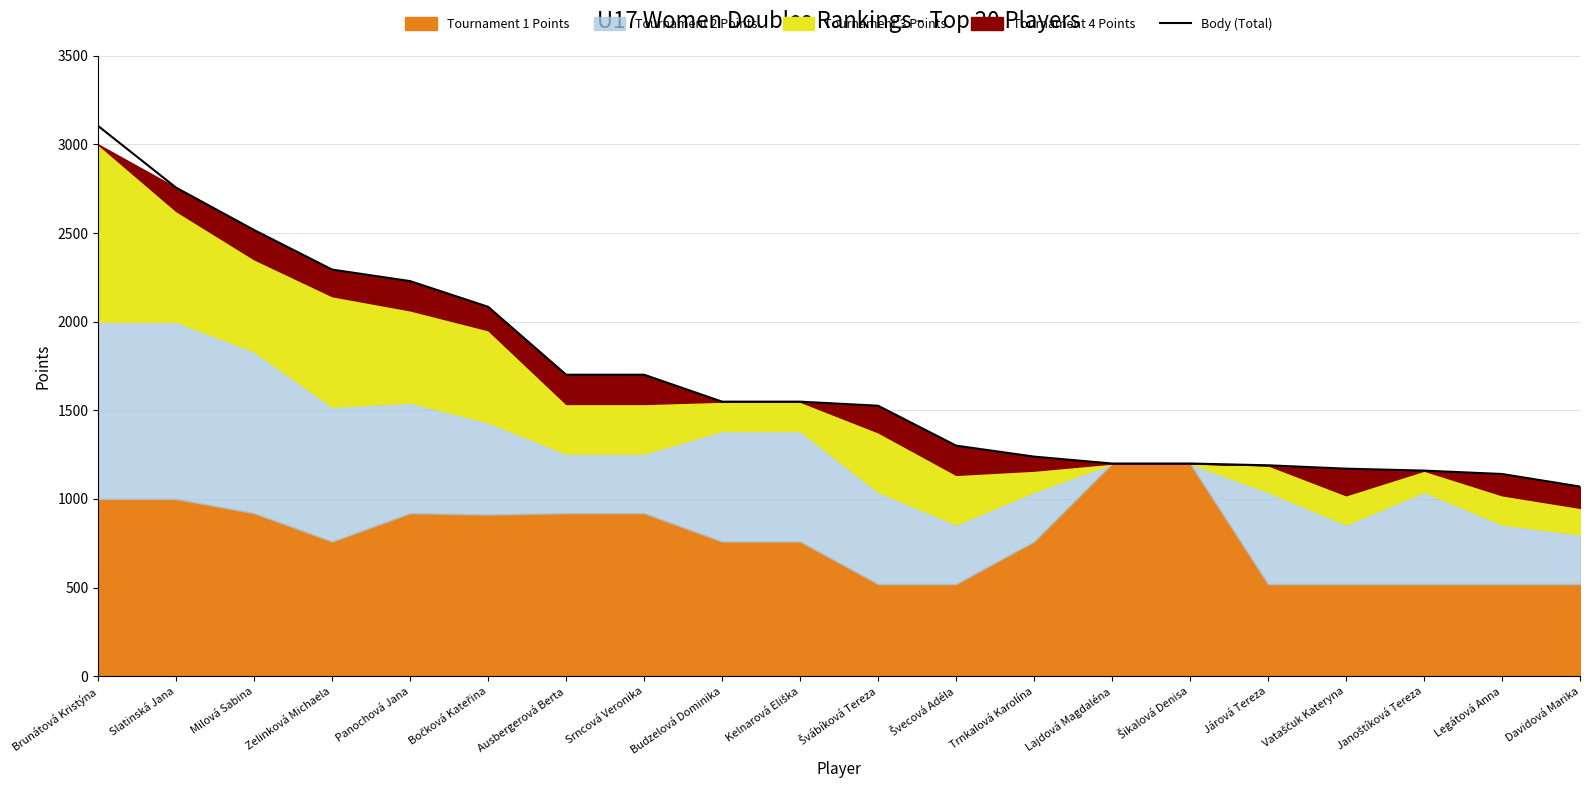

List the labels in order of value, smallest first.

Davidová Marika, Legátová Anna, Janoštíková Tereza, Vataščuk Kateryna, Járová Tereza, Lajdová Magdaléna, Šikalová Denisa, Trnkalová Karolína, Švecová Adéla, Švábíková Tereza, Budzelová Dominika, Kelnarová Eliška, Ausbergerová Berta, Srncová Veronika, Bočková Kateřina, Panochová Jana, Zelinková Michaela, Milová Sabina, Slatinská Jana, Brunátová Kristýna